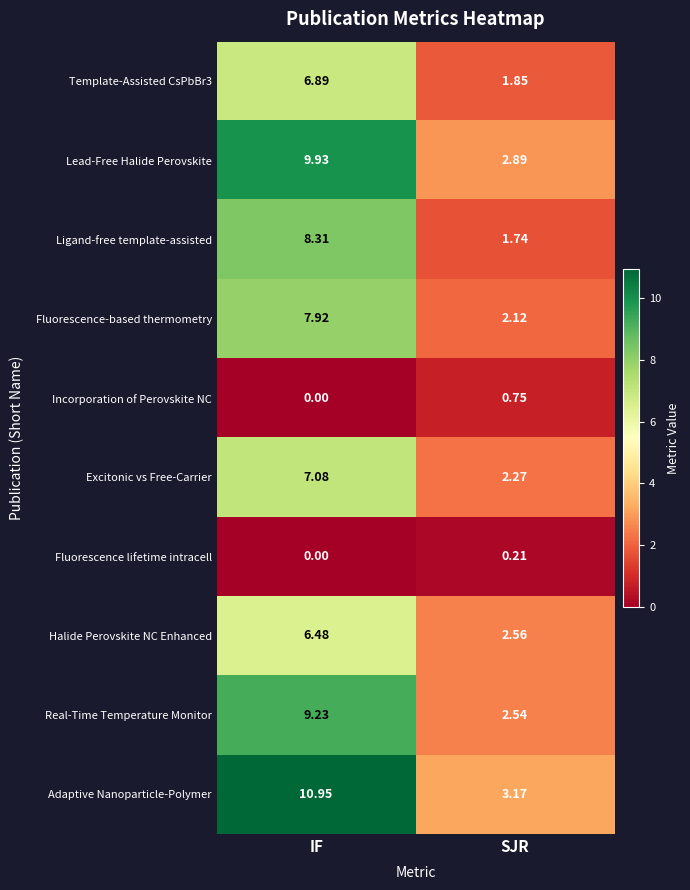

Which series has the largest total across all categories?

Adaptive Nanoparticle-Polymer